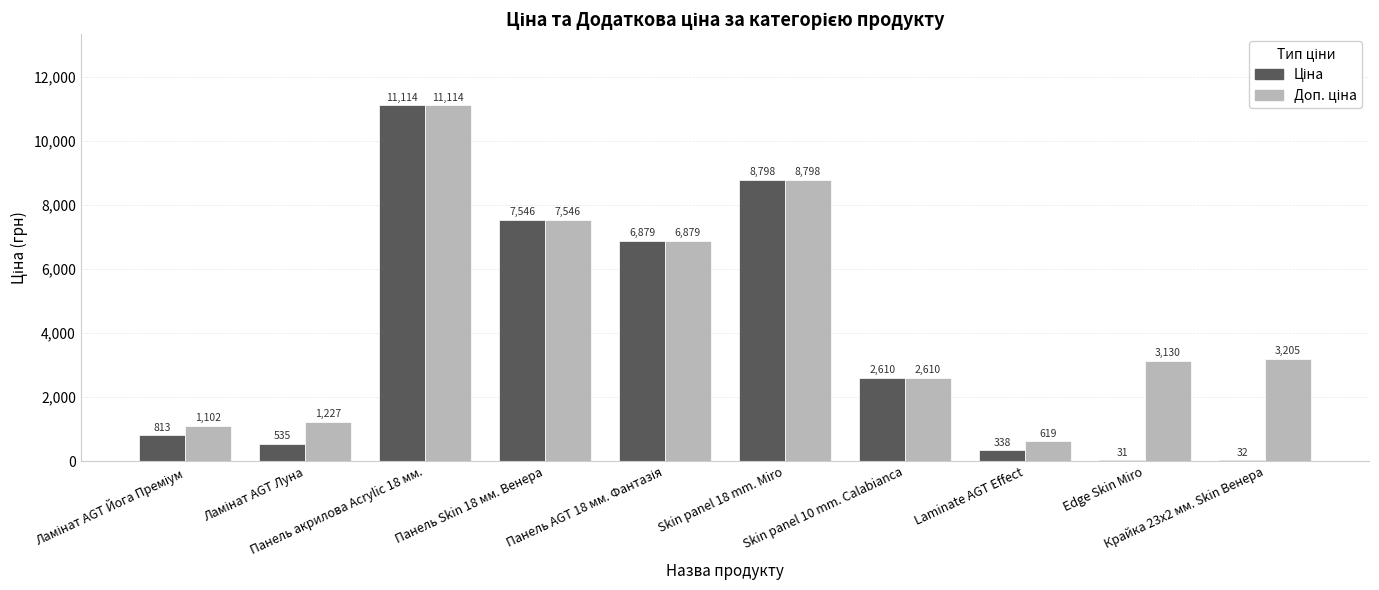

What is the maximum value shown in the chart?

11113.6